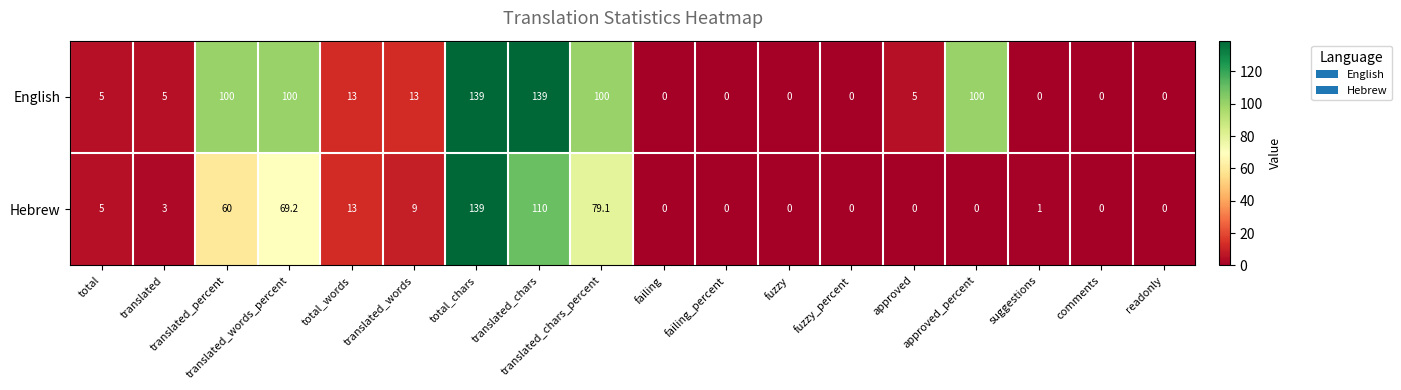

What is the greatest value displayed?

139.0